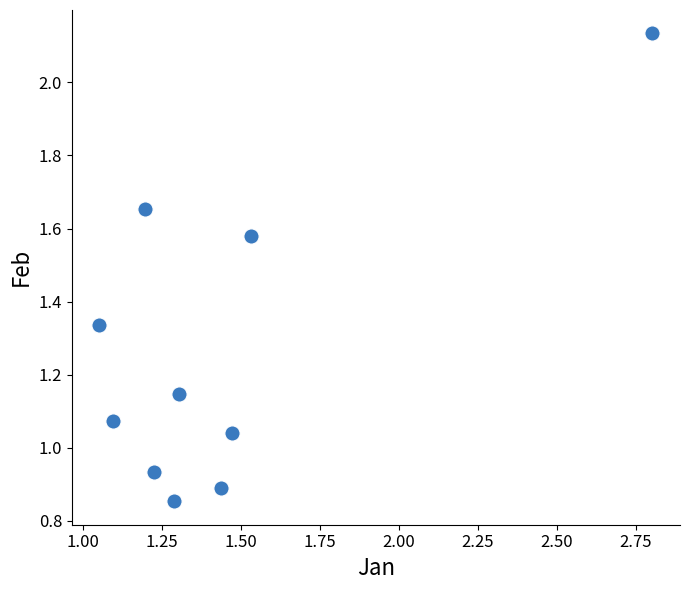

What is the average X value?

1.4